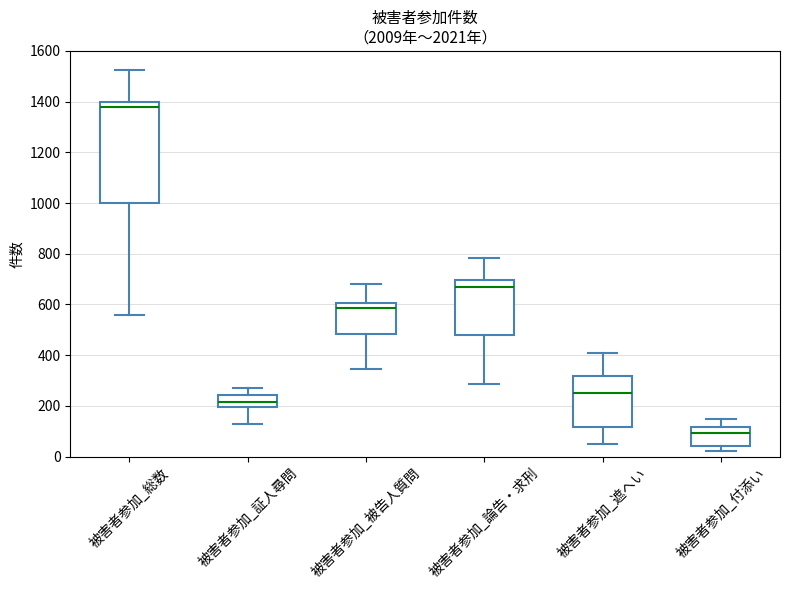

Which box has the lowest median line?

被害者参加_付添い